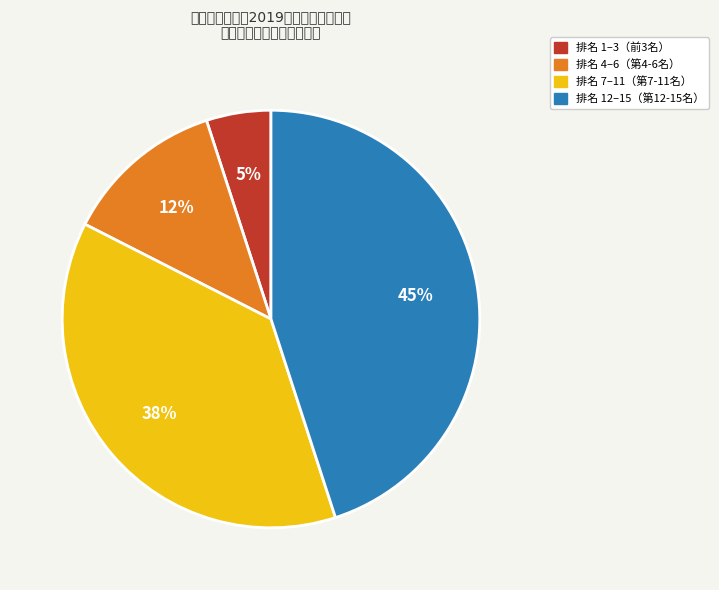

To the nearest percent, what is the average slice percentage?

25%